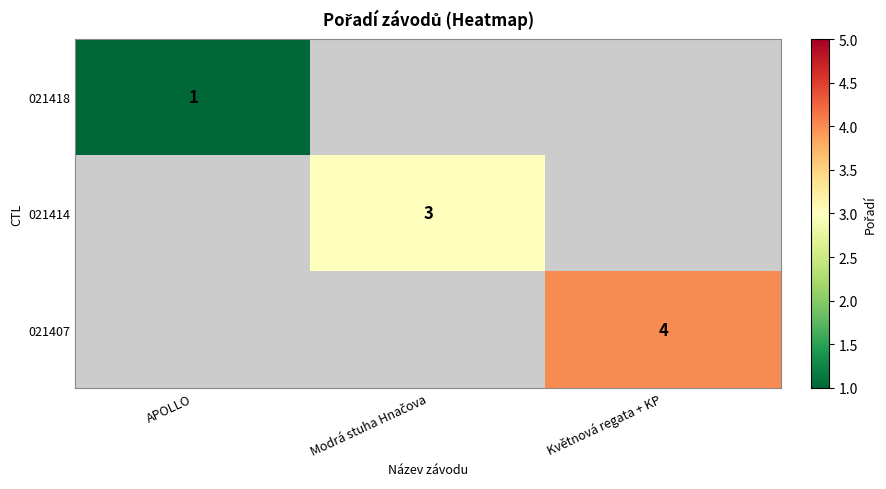

The value of 021407 at Květnová regata + KP is 7. True or false?

False